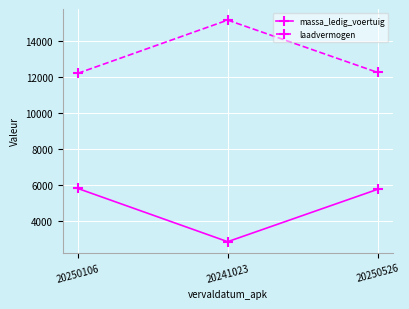

How many values in the massa_ledig_voertuig series are below 5740?

1